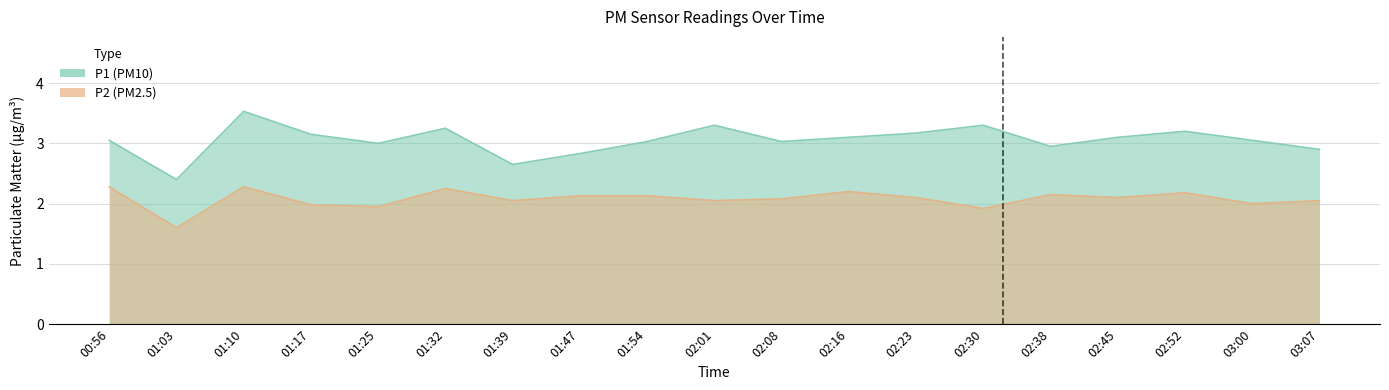

Reading left to right, transcribe all the data shown in this chart.

P1: 00:56=3.0	01:03=2.4	01:10=3.5	01:17=3.1	01:25=3.0	01:32=3.2	01:39=2.6	01:47=2.8	01:54=3.0	02:01=3.3	02:08=3.0	02:16=3.1	02:23=3.2	02:30=3.3	02:38=3.0	02:45=3.1	02:52=3.2	03:00=3.0	03:07=2.9
P2: 00:56=2.3	01:03=1.6	01:10=2.3	01:17=2.0	01:25=1.9	01:32=2.2	01:39=2.0	01:47=2.1	01:54=2.1	02:01=2.0	02:08=2.1	02:16=2.2	02:23=2.1	02:30=1.9	02:38=2.1	02:45=2.1	02:52=2.2	03:00=2.0	03:07=2.0